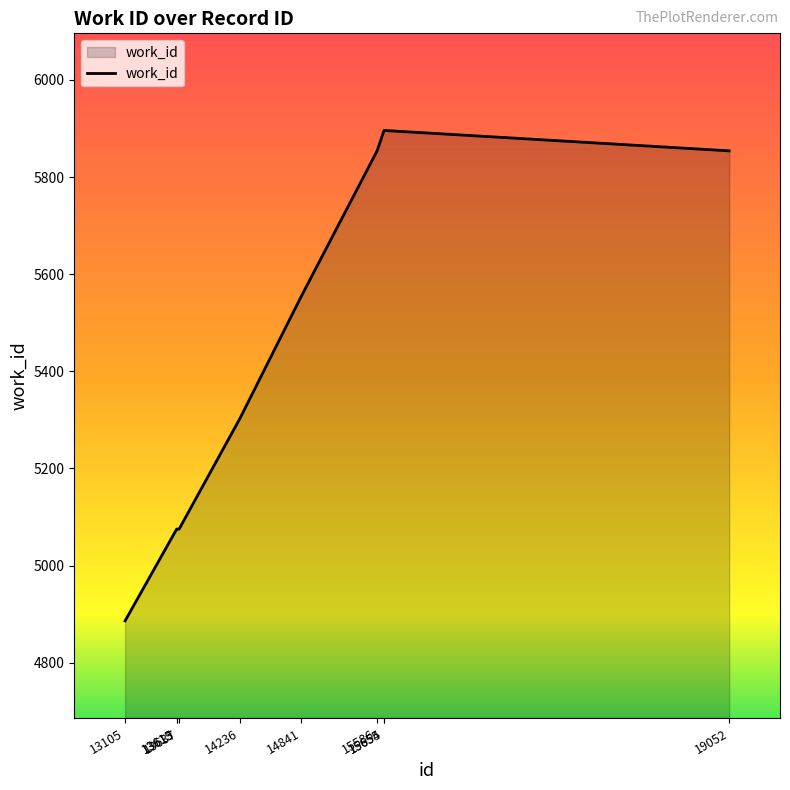

Reading left to right, transcribe all the data shown in this chart.

4886	5075	5075	5075	5303	5555	5854	5896	5896	5854